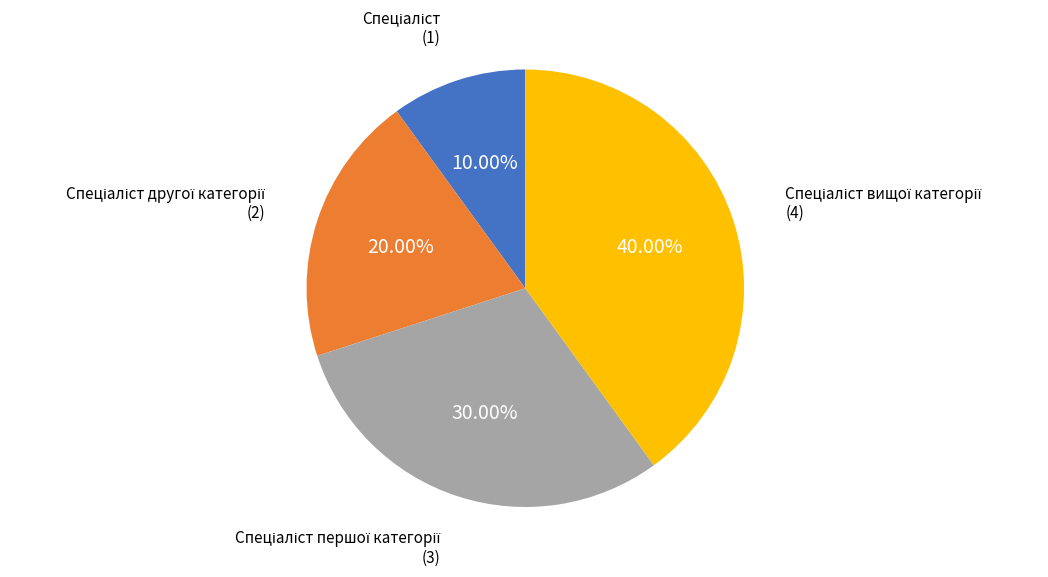

Is there a majority slice in this chart?

No